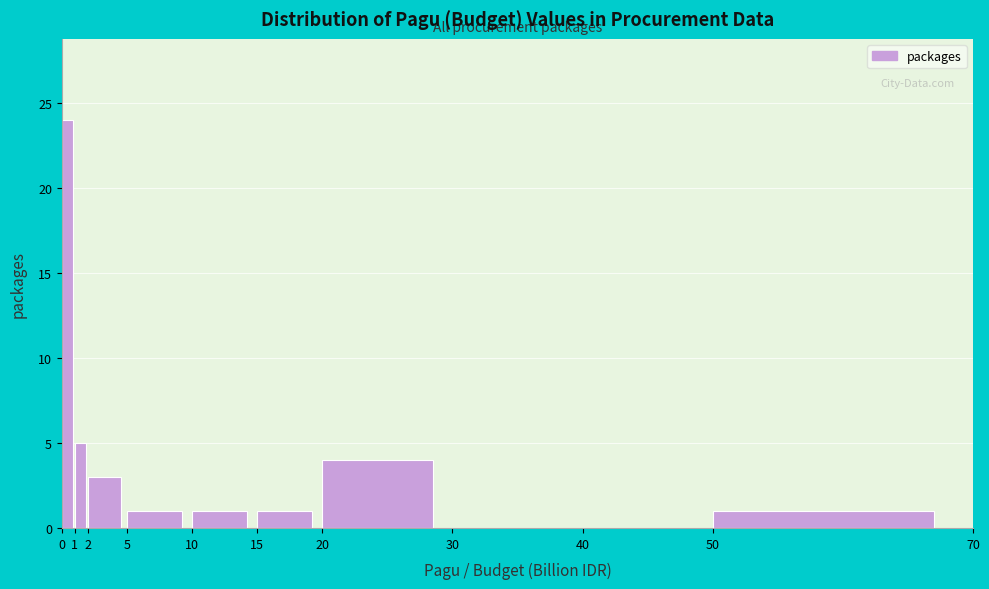

How tall is the bar that spans 20 to 30 on the x-axis? The values are not printed on the chart, so give them approximately, as read against the axis.

4